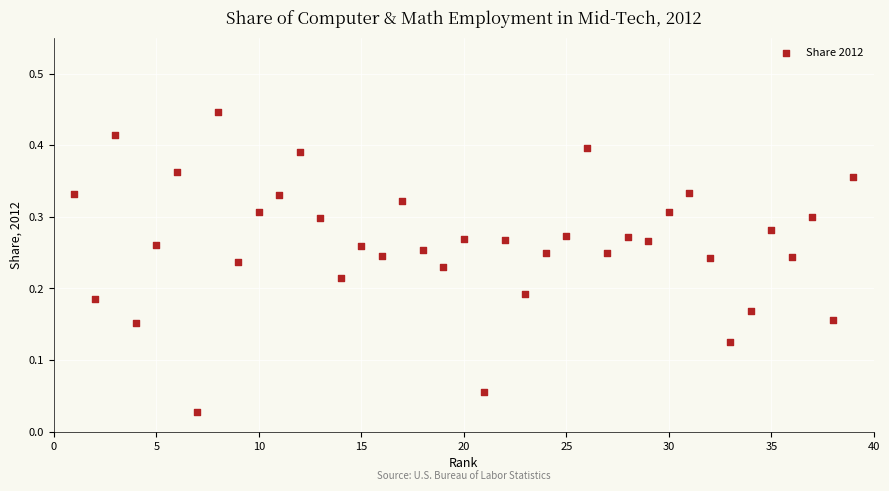

What is the range of X values (max minus min)?

38.0